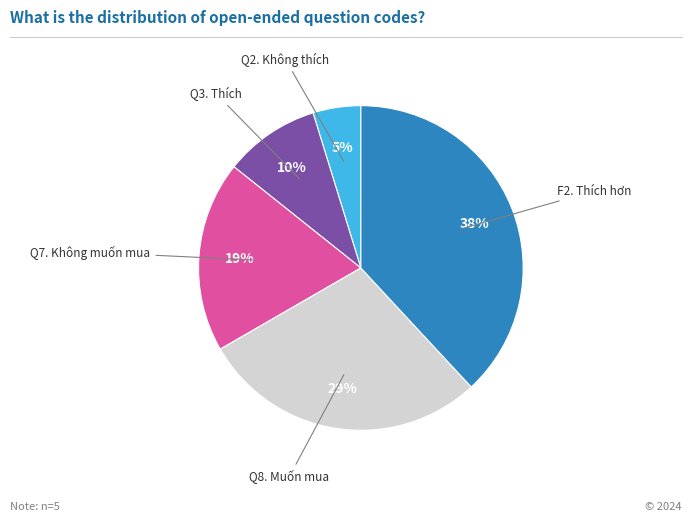

To the nearest percent, what is the average slice percentage?

20%